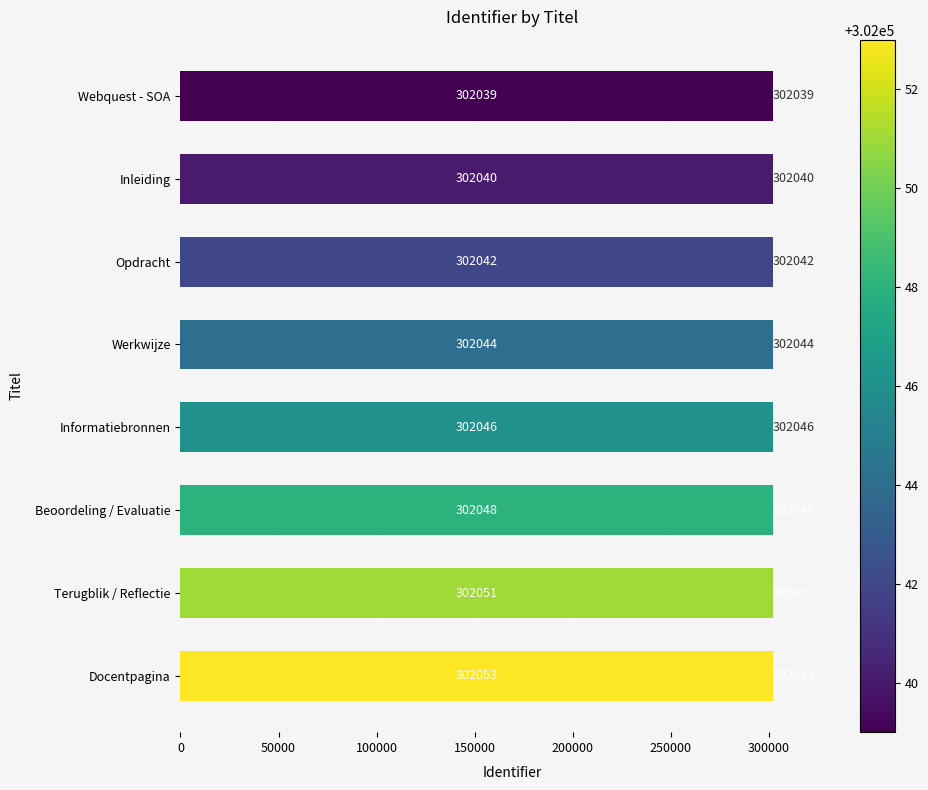

What is the difference between the second highest and second lowest values?

11